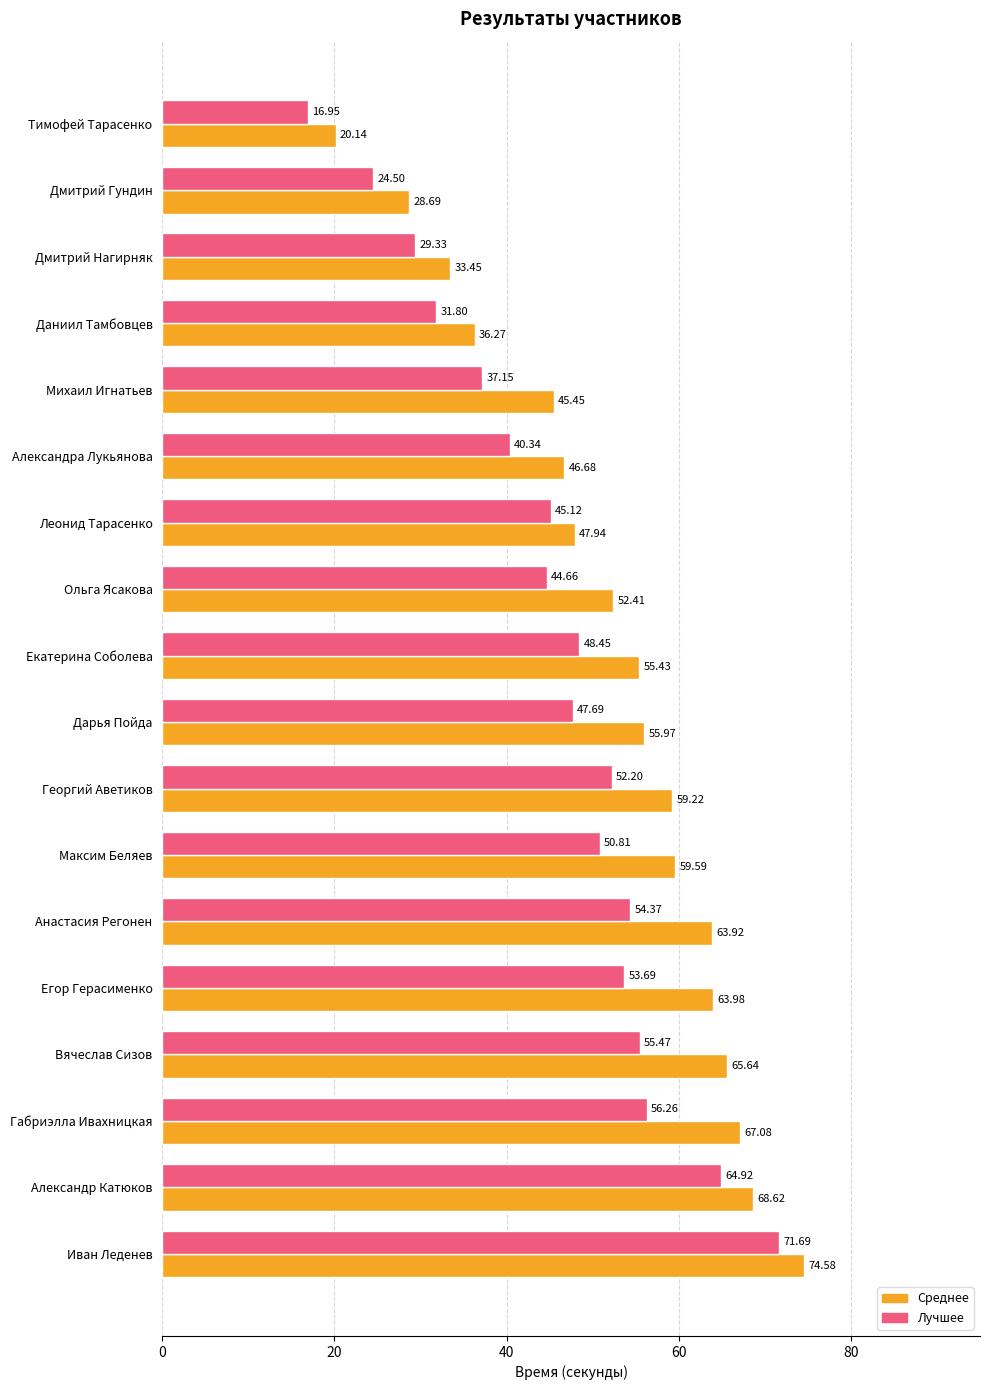

What is the sum of all Лучшее values?

825.4